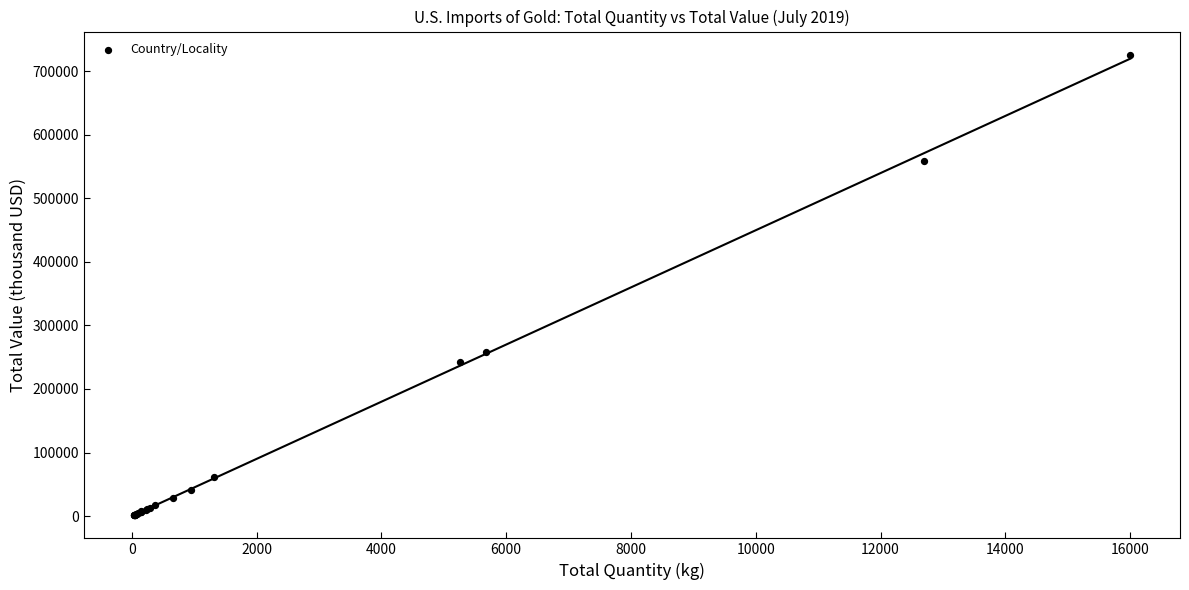

What Y value in the scatter plot is closest to 363640?

258000